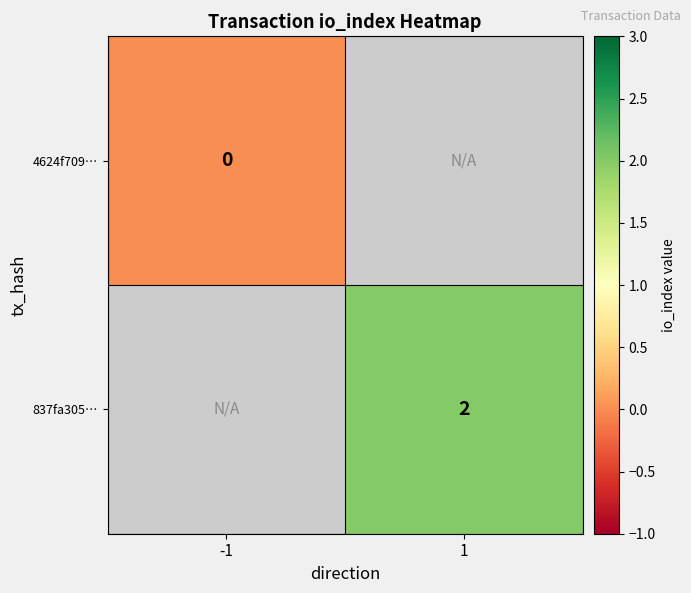

At how many categories does at least one series exceed 1?

1